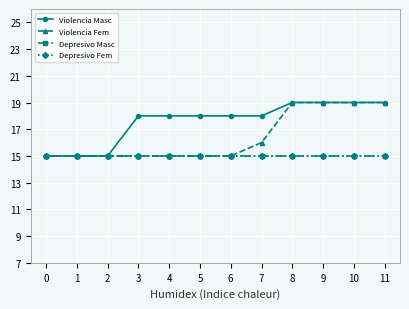

How many lines are shown in the chart?

4